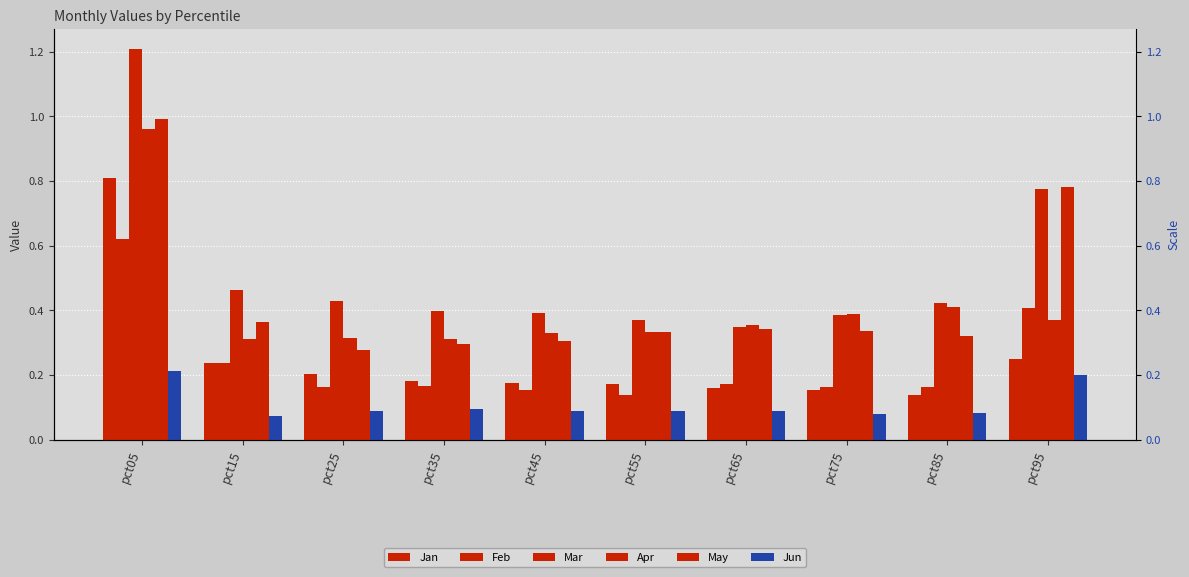

What is the average value of the Mar series?

0.5